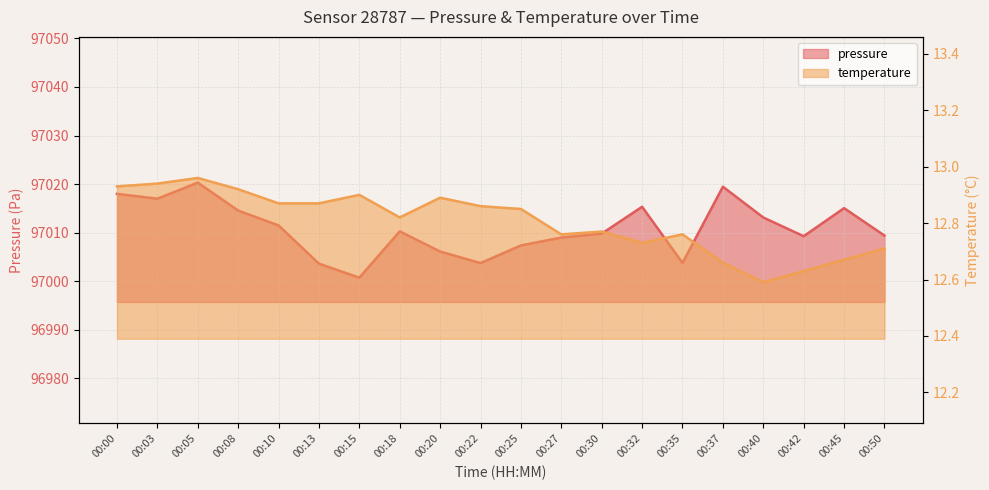

True or false: pressure and temperature cross at least once.

False